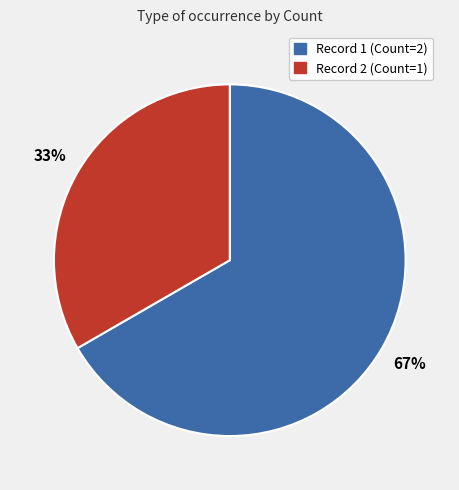

To the nearest percent, what is the combined percentage of Record 1 (Count=2) and Record 2 (Count=1)?

100%